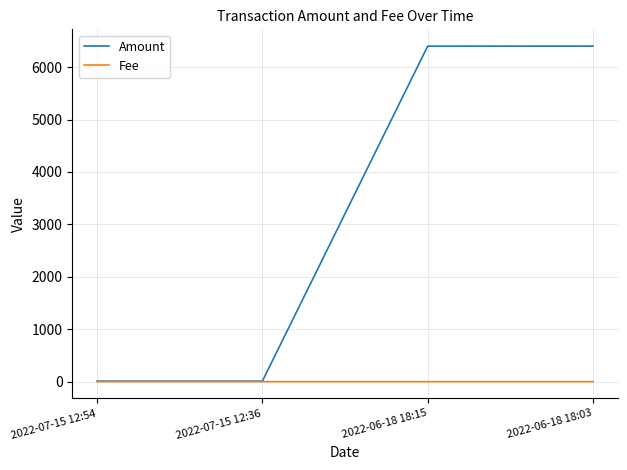

Count the number of data series in this chart.

2